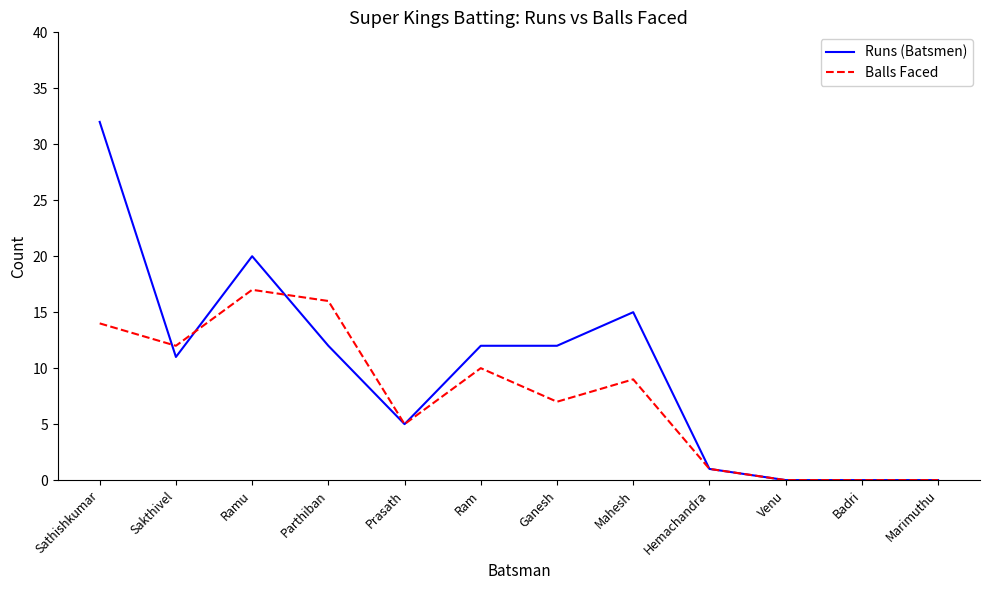

True or false: Balls Faced has more than 2 interior local peaks.

True